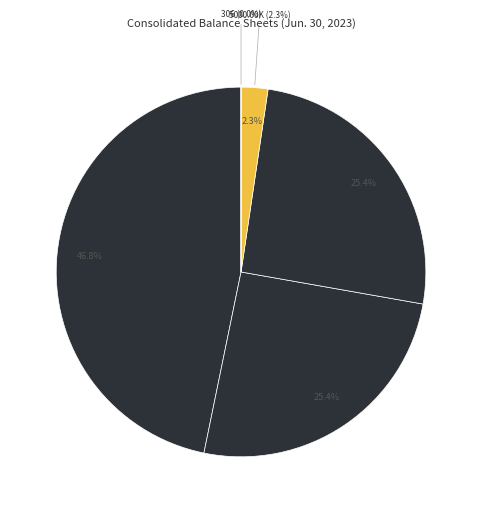

Which slice is the largest?

Common stock, shares authorized